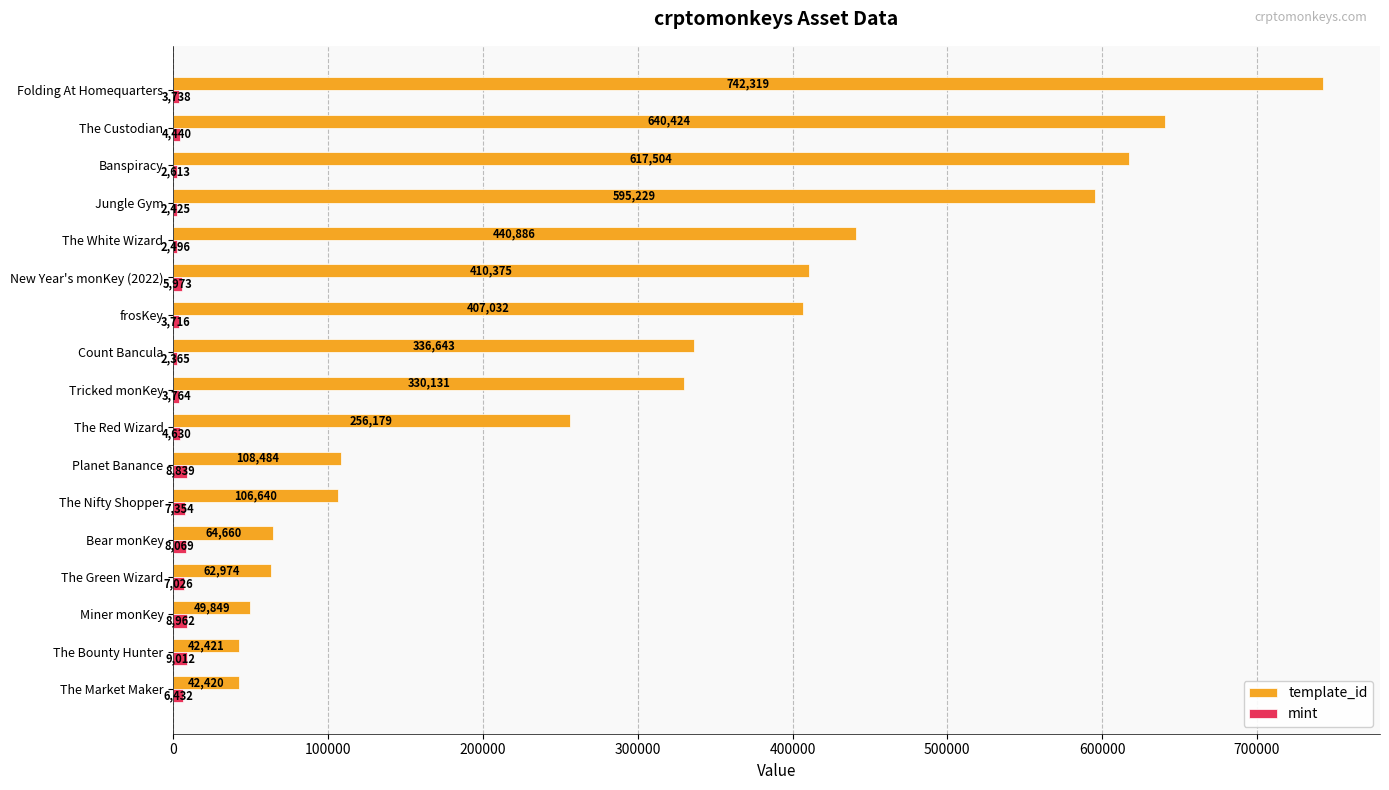

The value of mint at The Bounty Hunter is 9012. True or false?

True